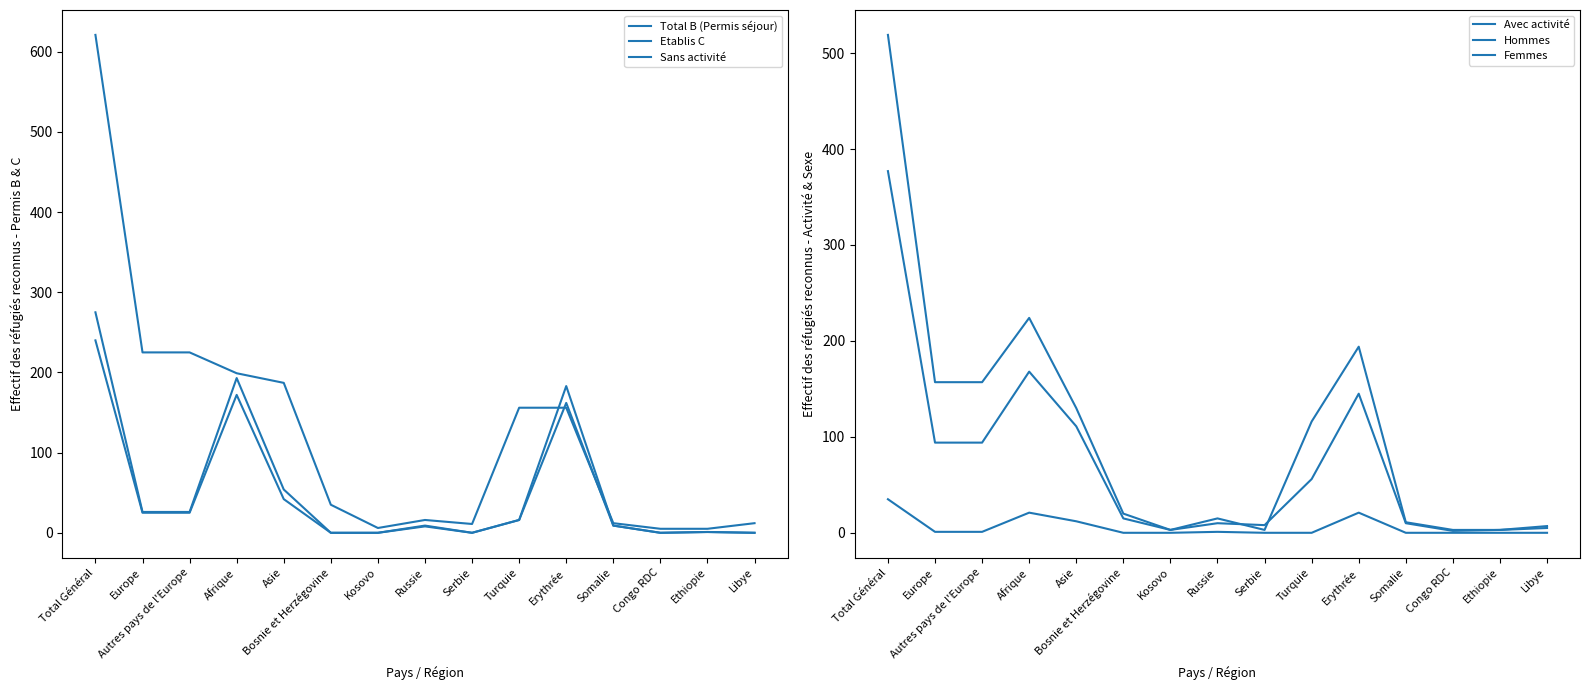

How many interior local peaks does the Etablis C series have?

1